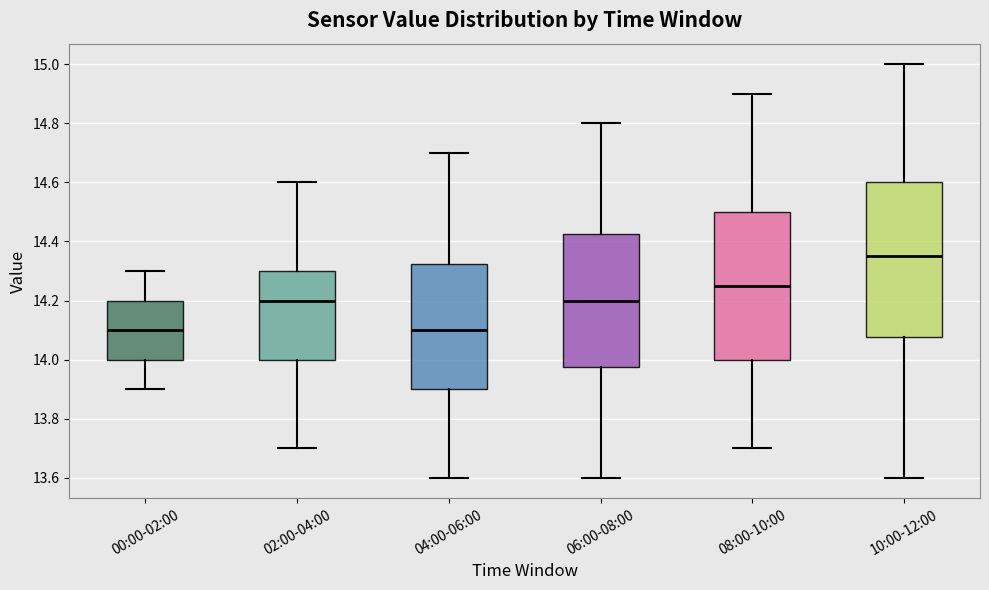

Comparing the boxes themselves (not the whiskers), which one is the tallest?

10:00-12:00